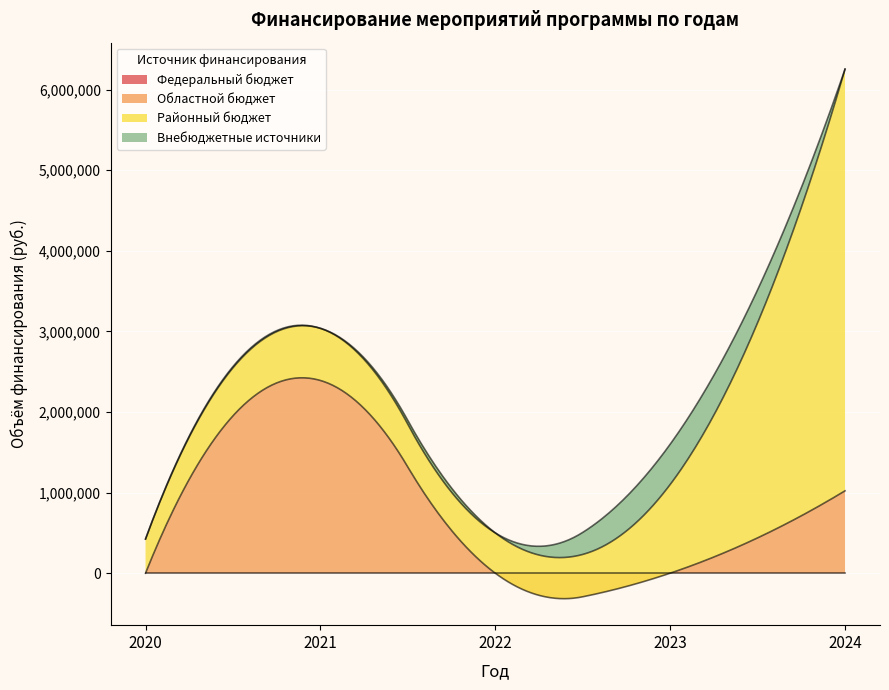

What is the lowest value of the Областной бюджет series?

-316238.7